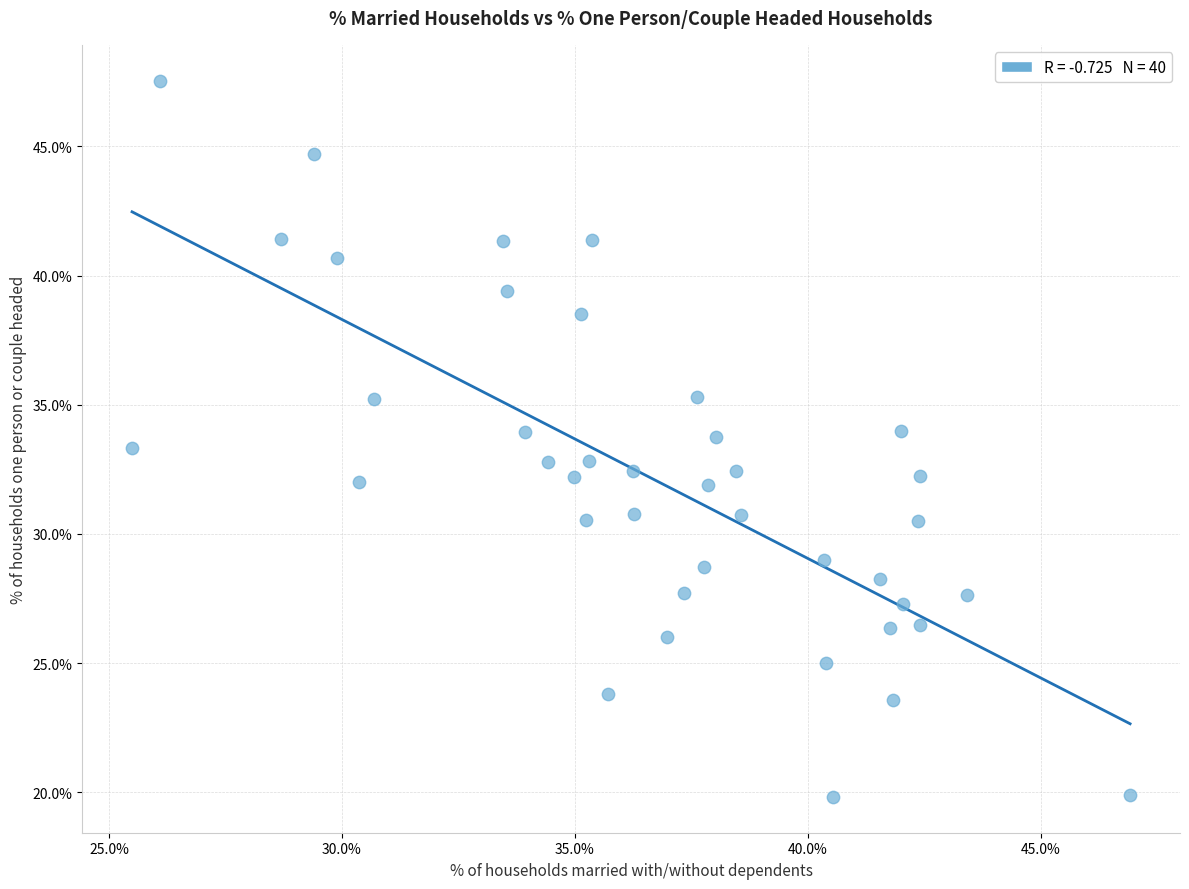

What is the range of X values (max minus min)?

21.4